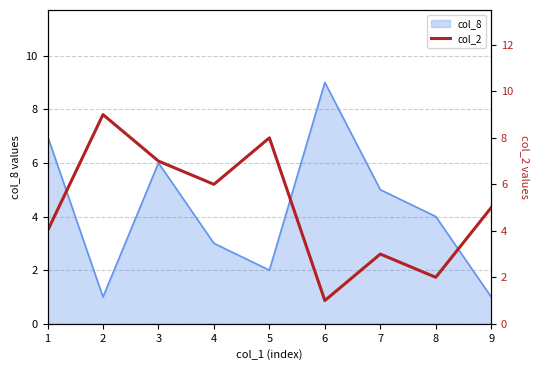

At which label does the data first exceed 5?

2